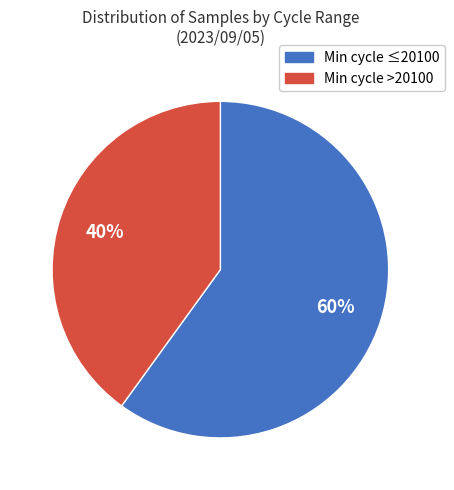

Count the number of slices in the pie.

2